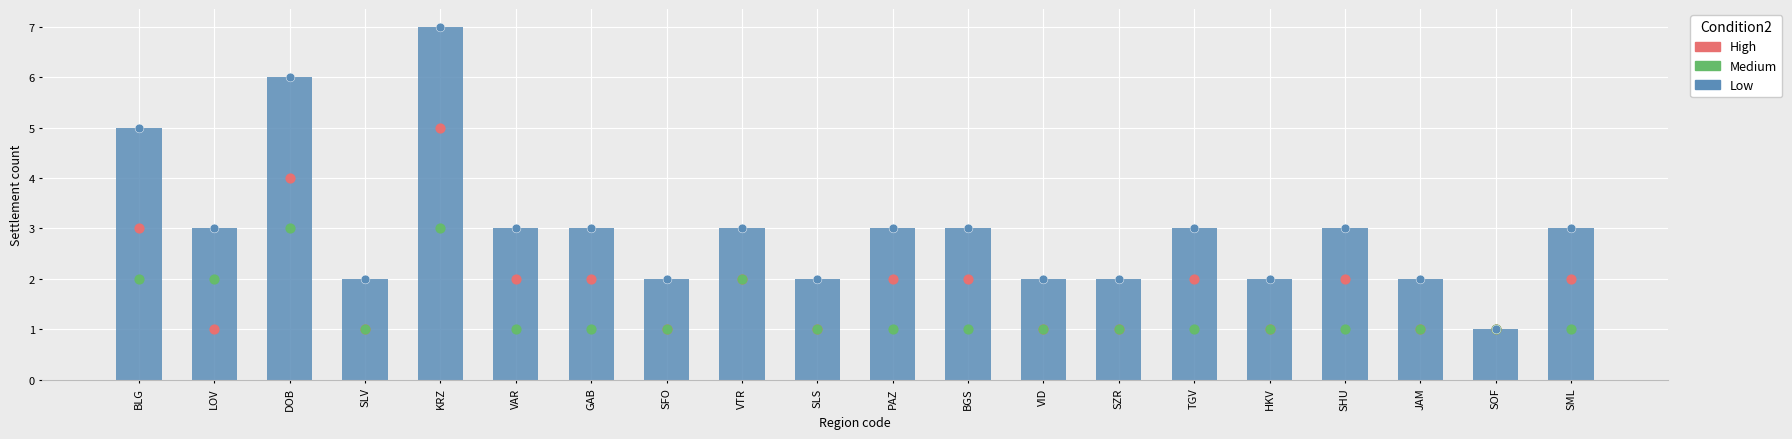

Is the value of Low at JAM greater than the value of Medium at BLG?

No